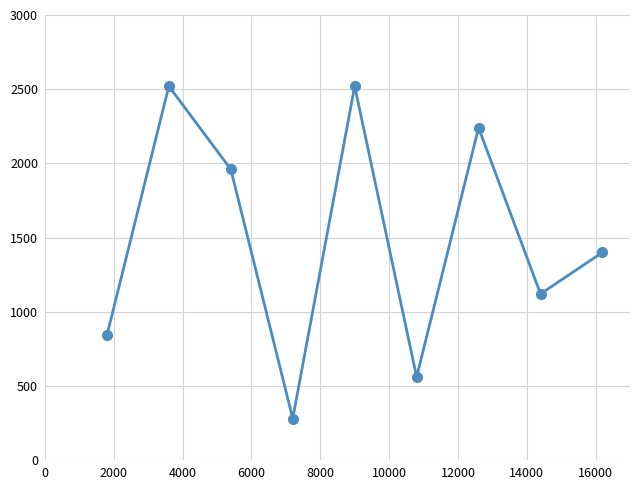

How many distinct data groups are displayed?

1